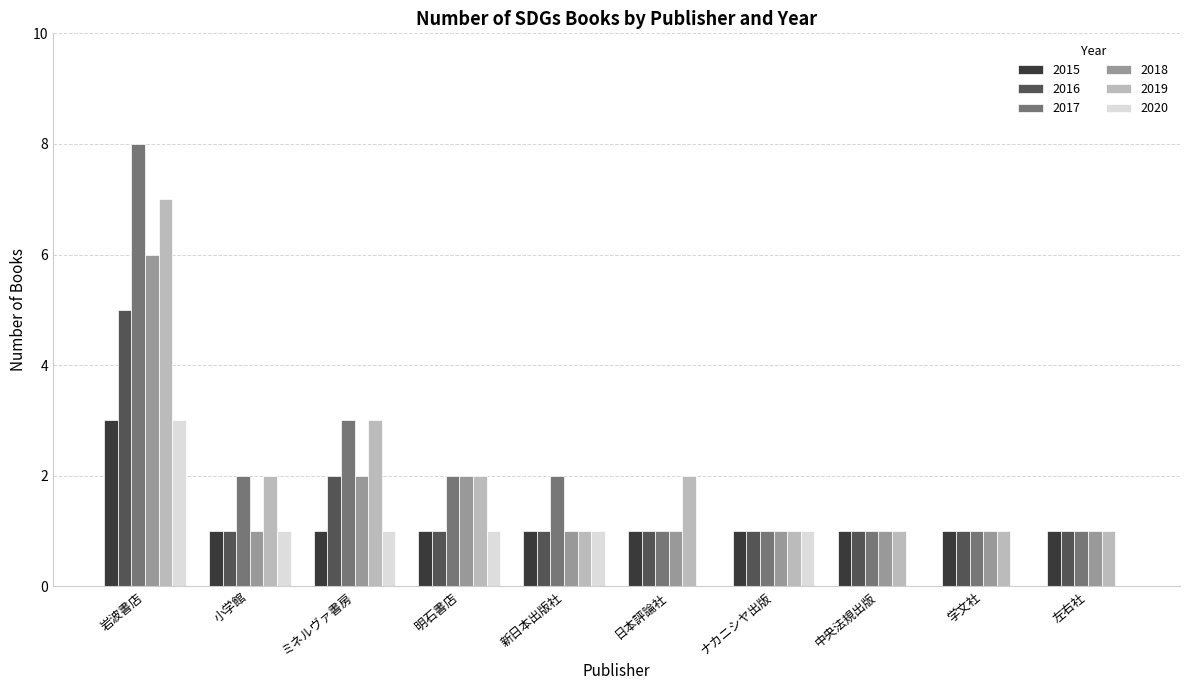

Between 岩波書店 and ミネルヴァ書房, which series saw the biggest shift?

2017